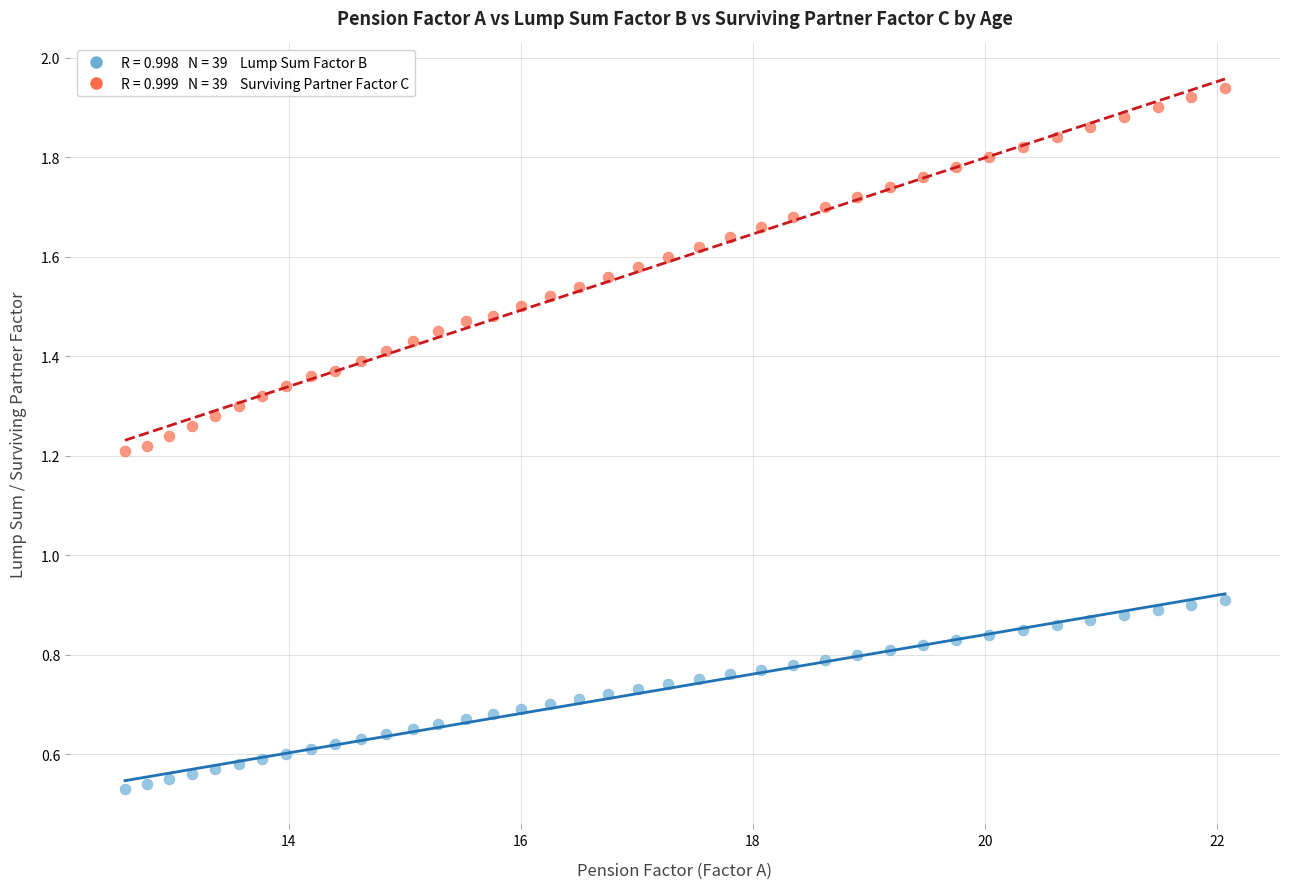

Across all data points, what is the range of X values (max minus min)?

9.5